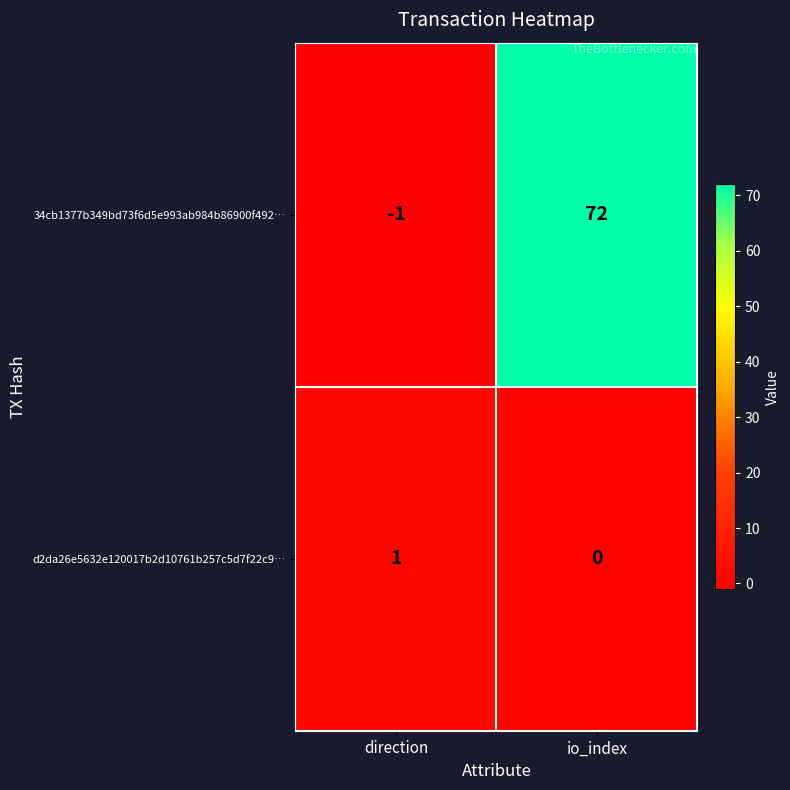

At which label is d2da26e5632e120017b2d10761b257c5d7f22c9… closest to 0?

io_index